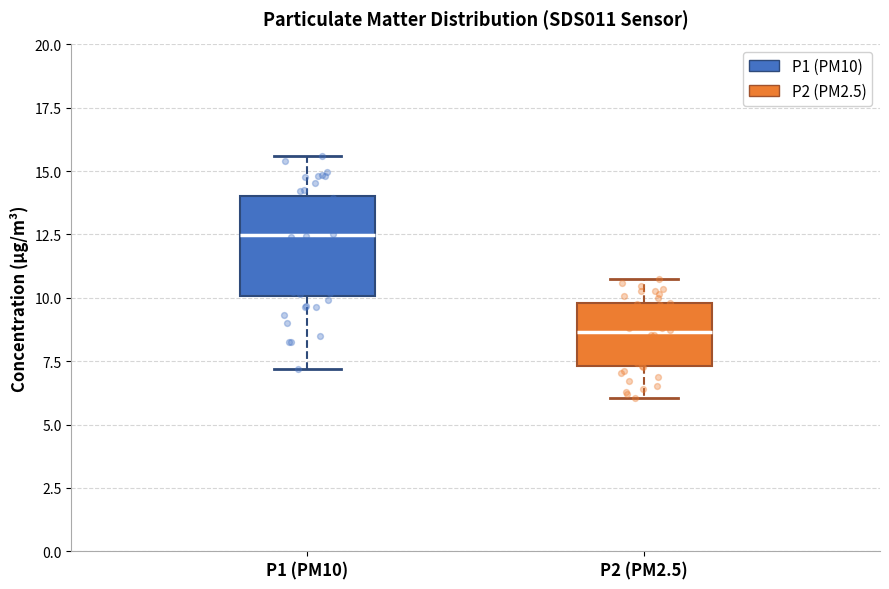

Reading left to right, transcribe this box plot: for each box, give where its median line is, the range the box spans, and where its two whiskers end, as read against the y-axis. The values are not printed on the chart, so give them approximately, as read against the axis.

P1 (PM10): median 12.5, box 10.0 to 14.0, whiskers 7.0 to 15.5
P2 (PM2.5): median 8.5, box 7.5 to 10.0, whiskers 6.0 to 10.5